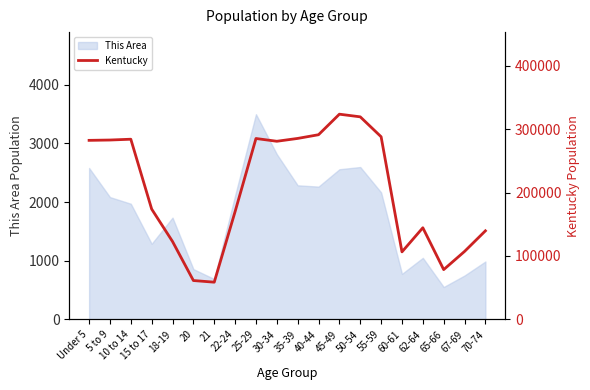

What is the maximum value for This Area?

3499